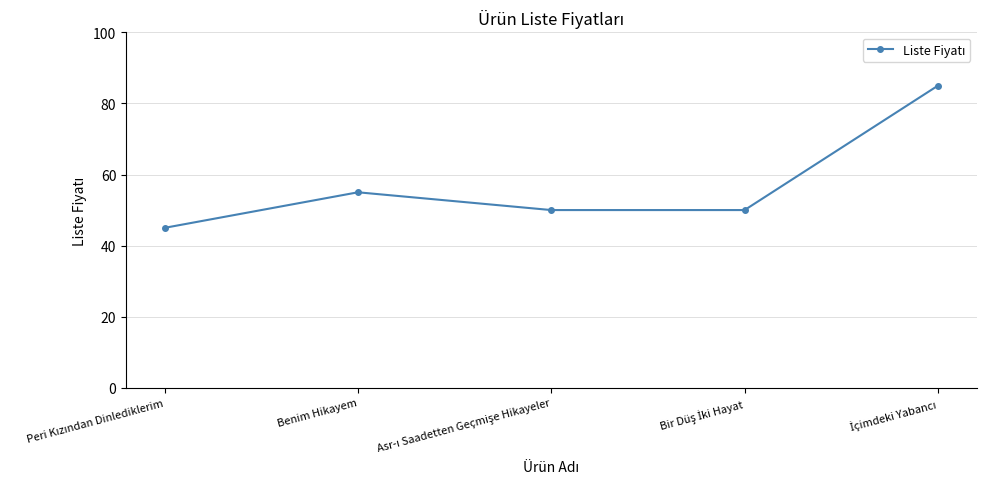

What is the minimum value shown in the chart?

45